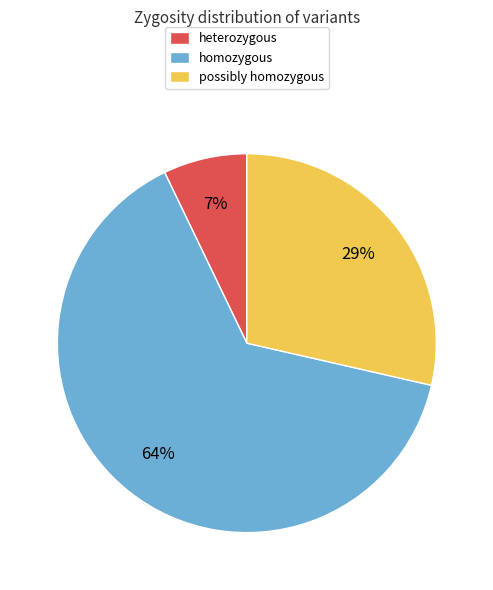

How many slices are in this pie chart?

3